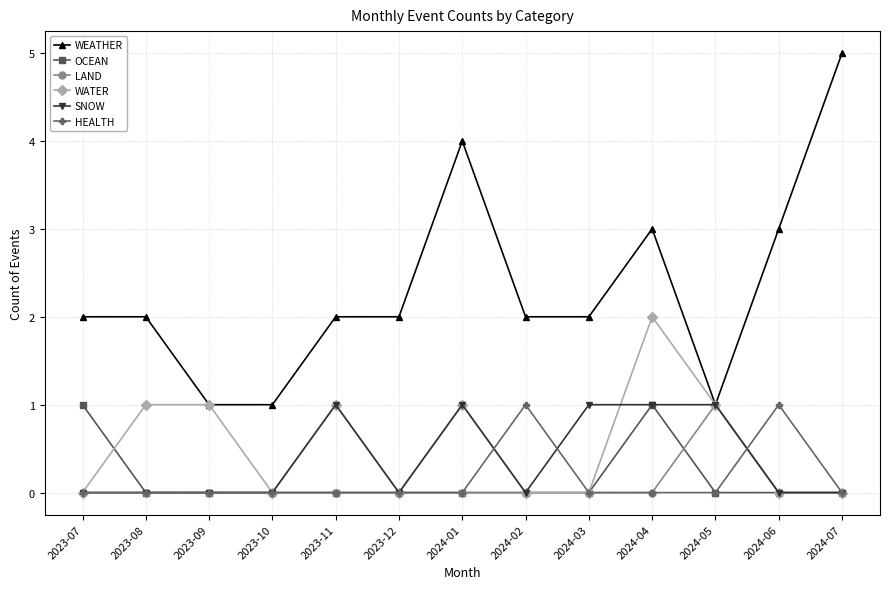

What is the spread (max minus min) of values at 2023-12?

2